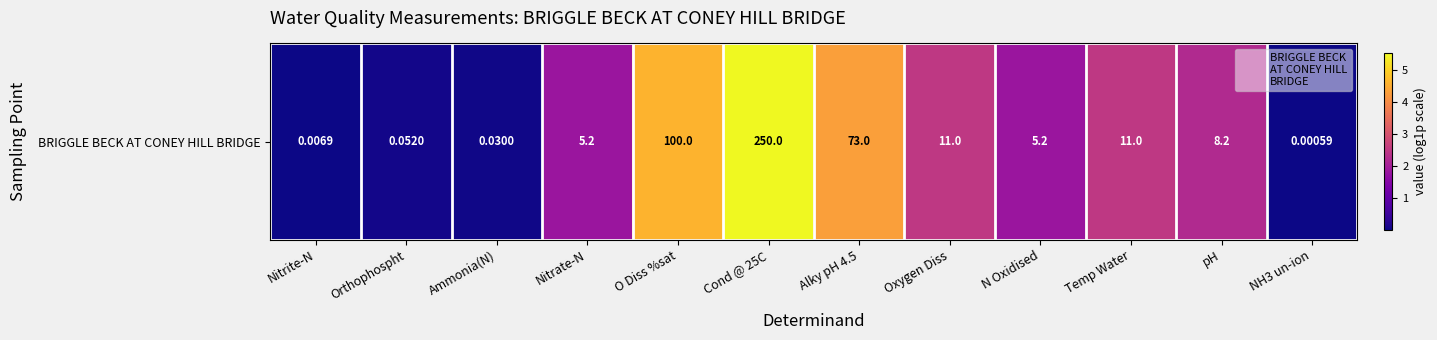

Reading right to left, list all the values displayed in this chart.

0.0	2.2	2.5	1.8	2.5	4.3	5.5	4.6	1.8	0.0	0.1	0.0